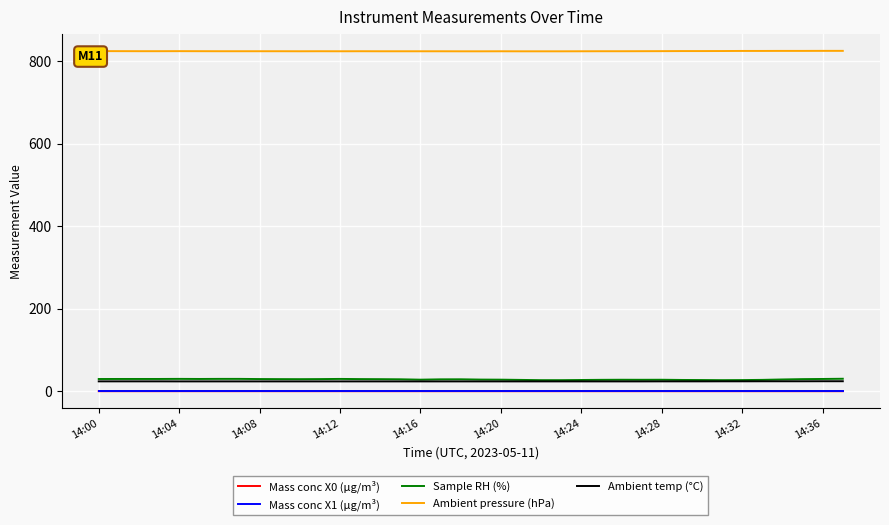

Which series has the largest total across all categories?

Ambient pressure (hPa)